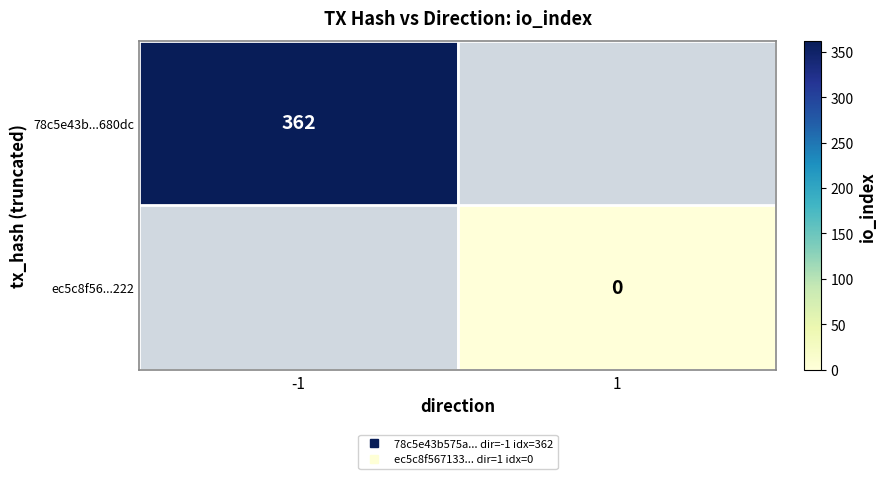

How many data points does each series have?

2